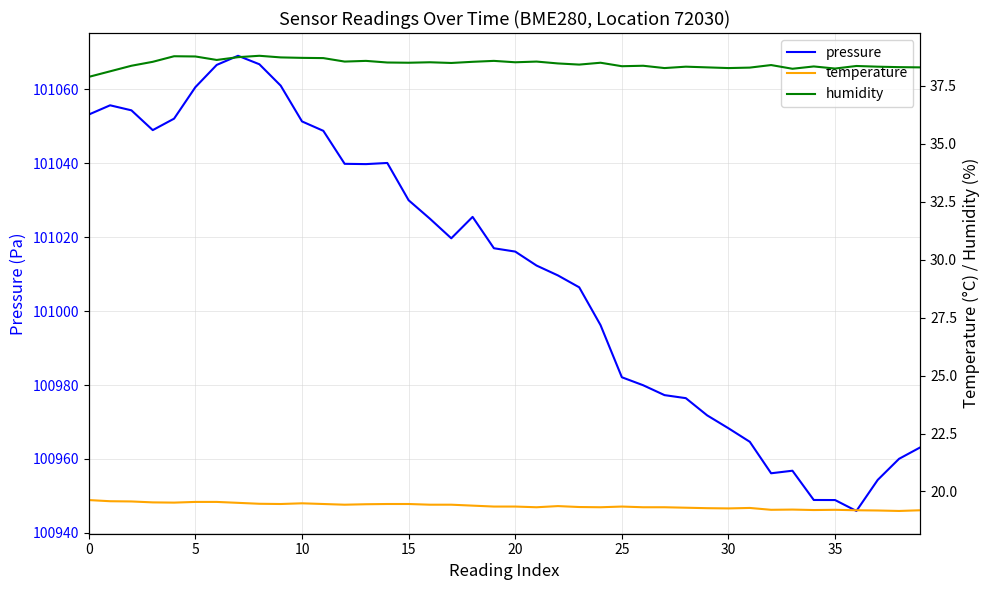

Which has a higher value, 23 or 33?

23